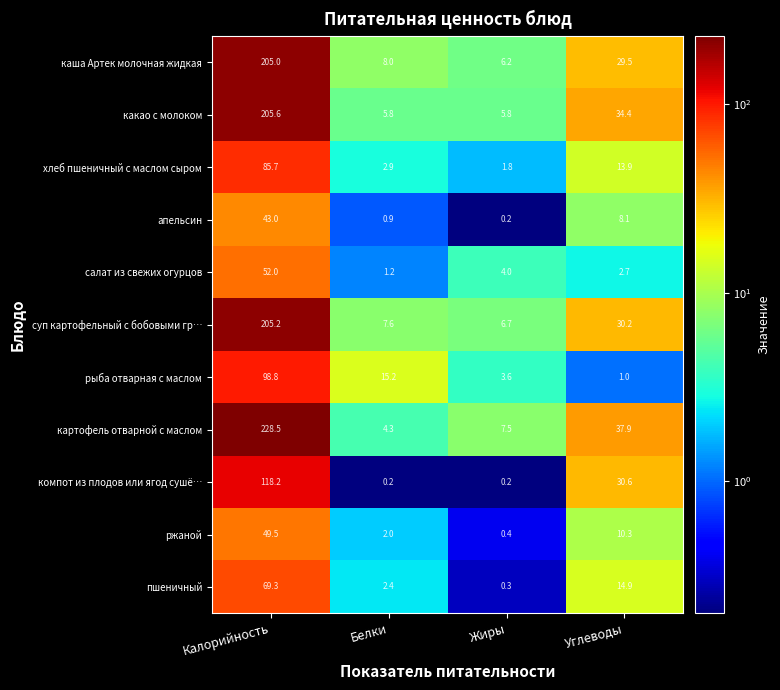

The рыба отварная с маслом series shows 3.6 at Жиры. True or false?

True